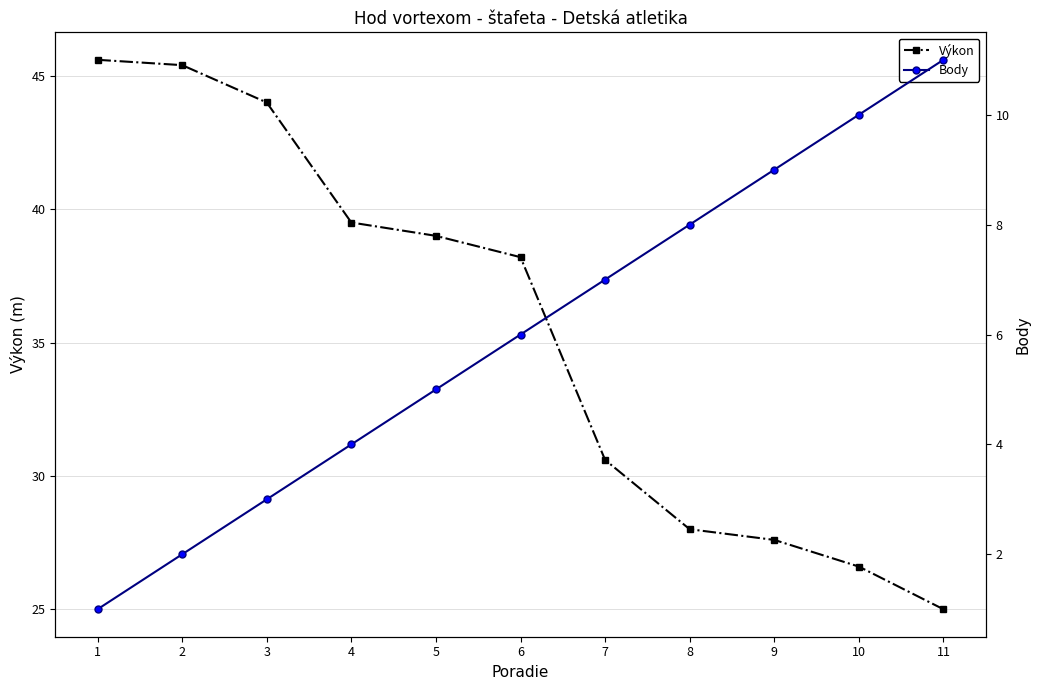

Between 10 and 11, which series saw the biggest shift?

Výkon